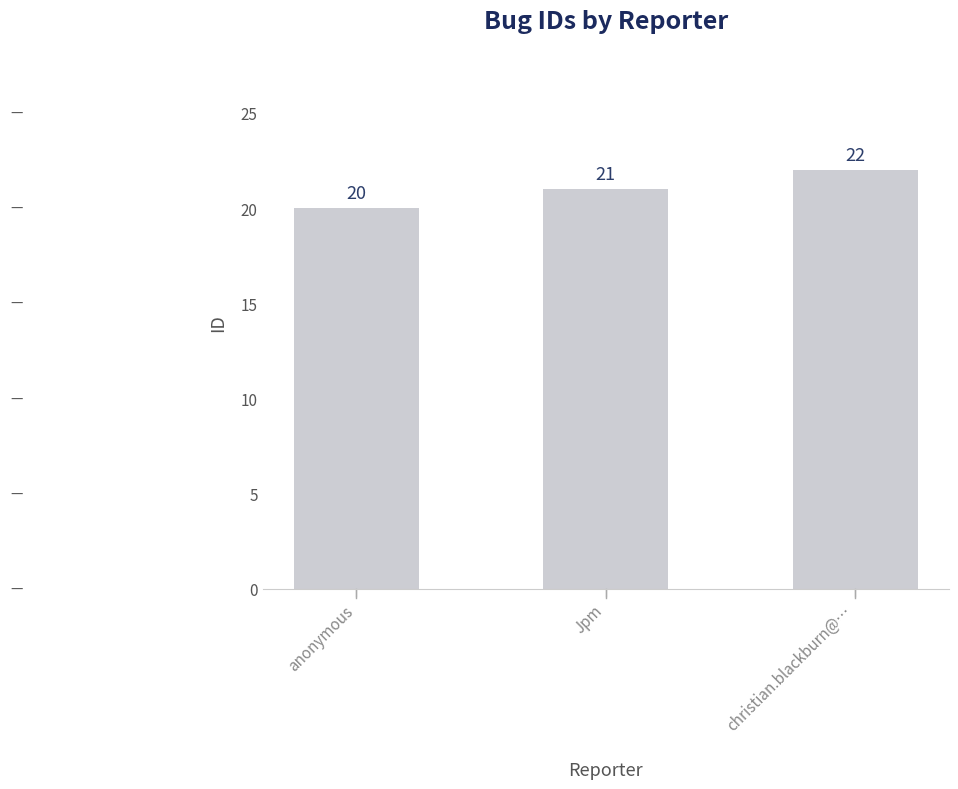

What position from the right is Jpm?

2